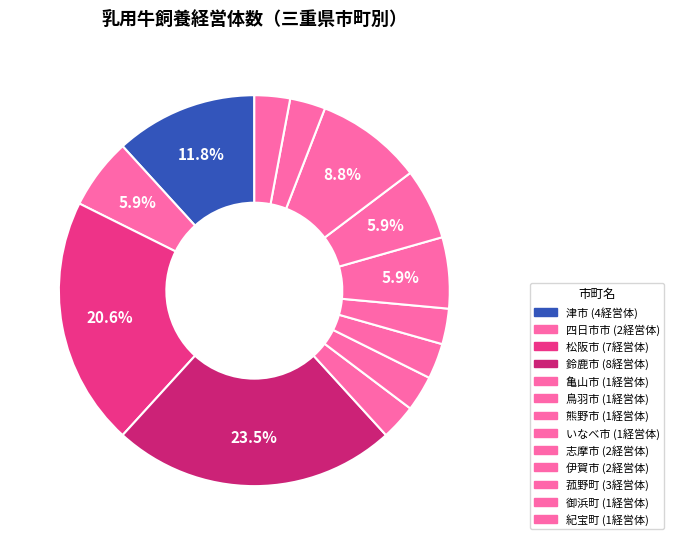

How many segments does this pie chart have?

13